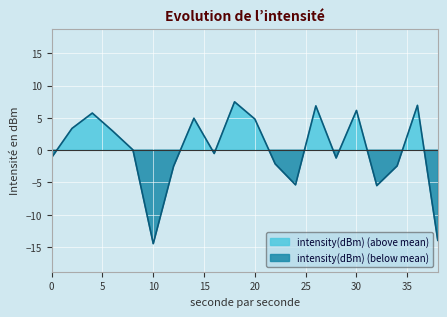

Count the number of values greater than 0.

10